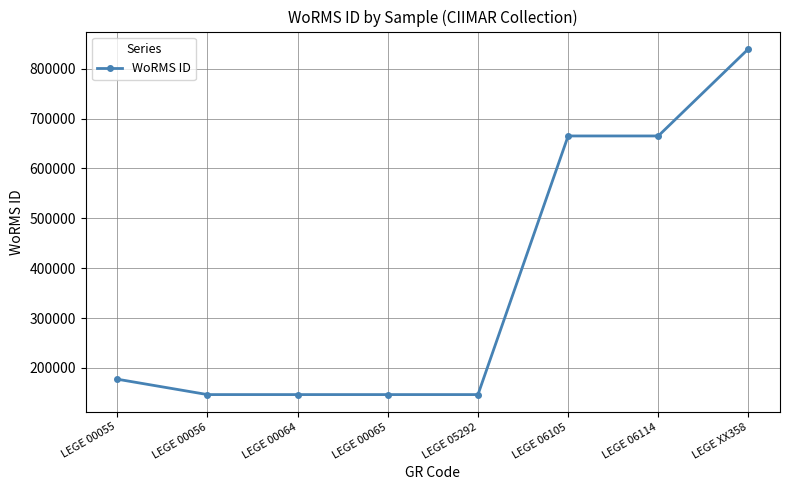

Count the number of categories in the chart.

8